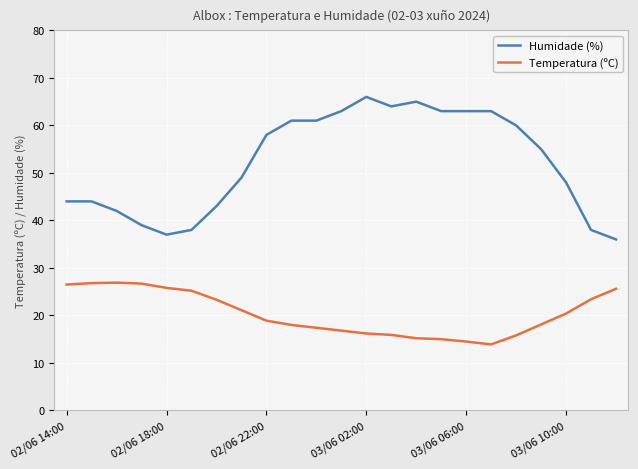

What is the lowest value of the Humidade (%) series?

36.0